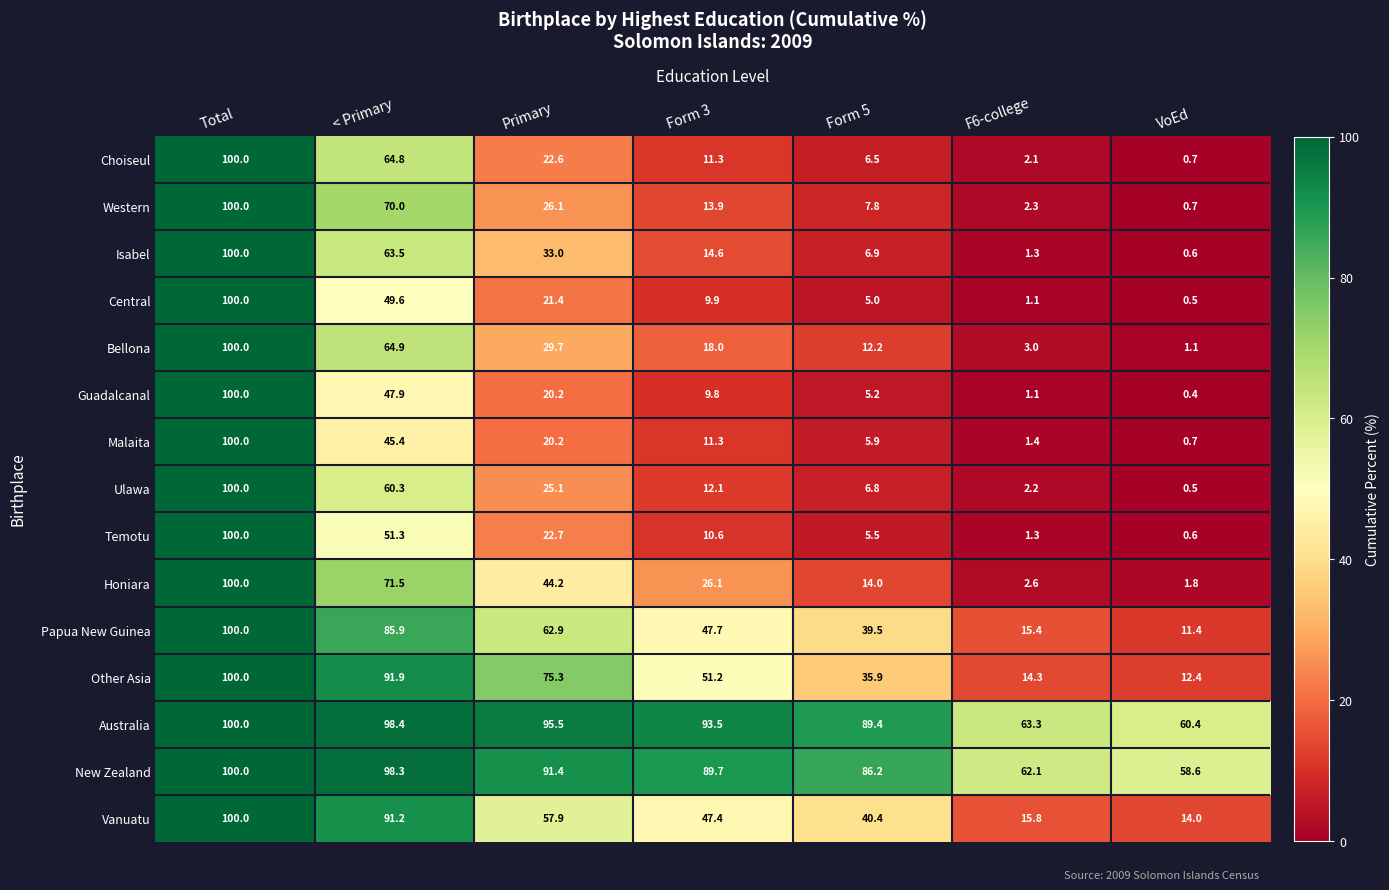

What is the sum of the Temotu values at Total and F6-college?

101.3